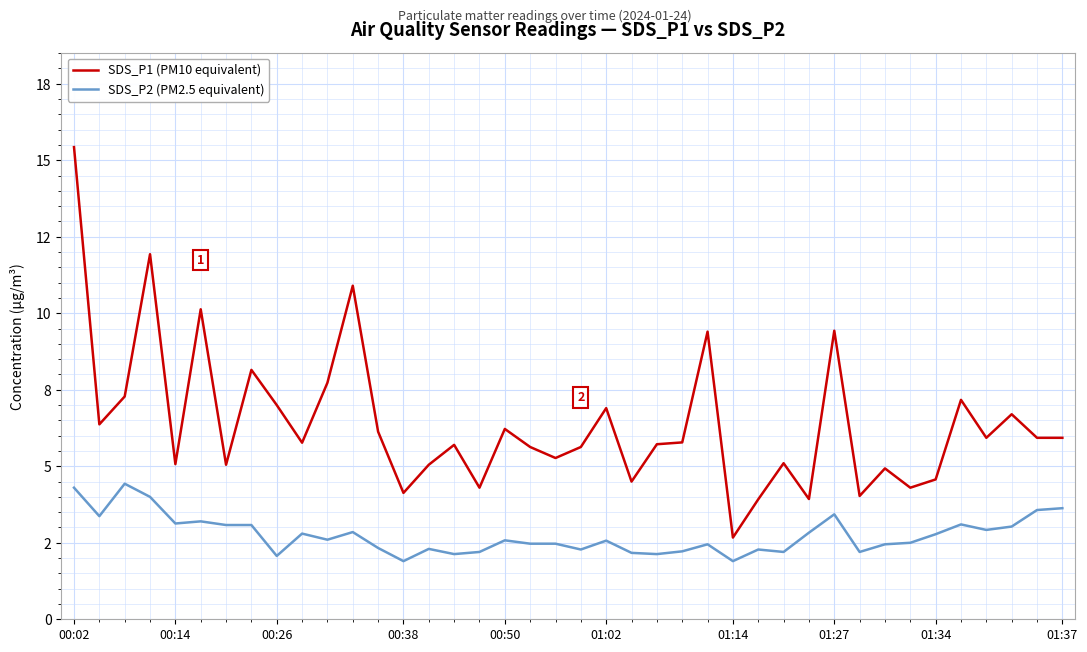

True or false: SDS_P2 (PM2.5 equivalent) has more than 0 interior local peaks.

True